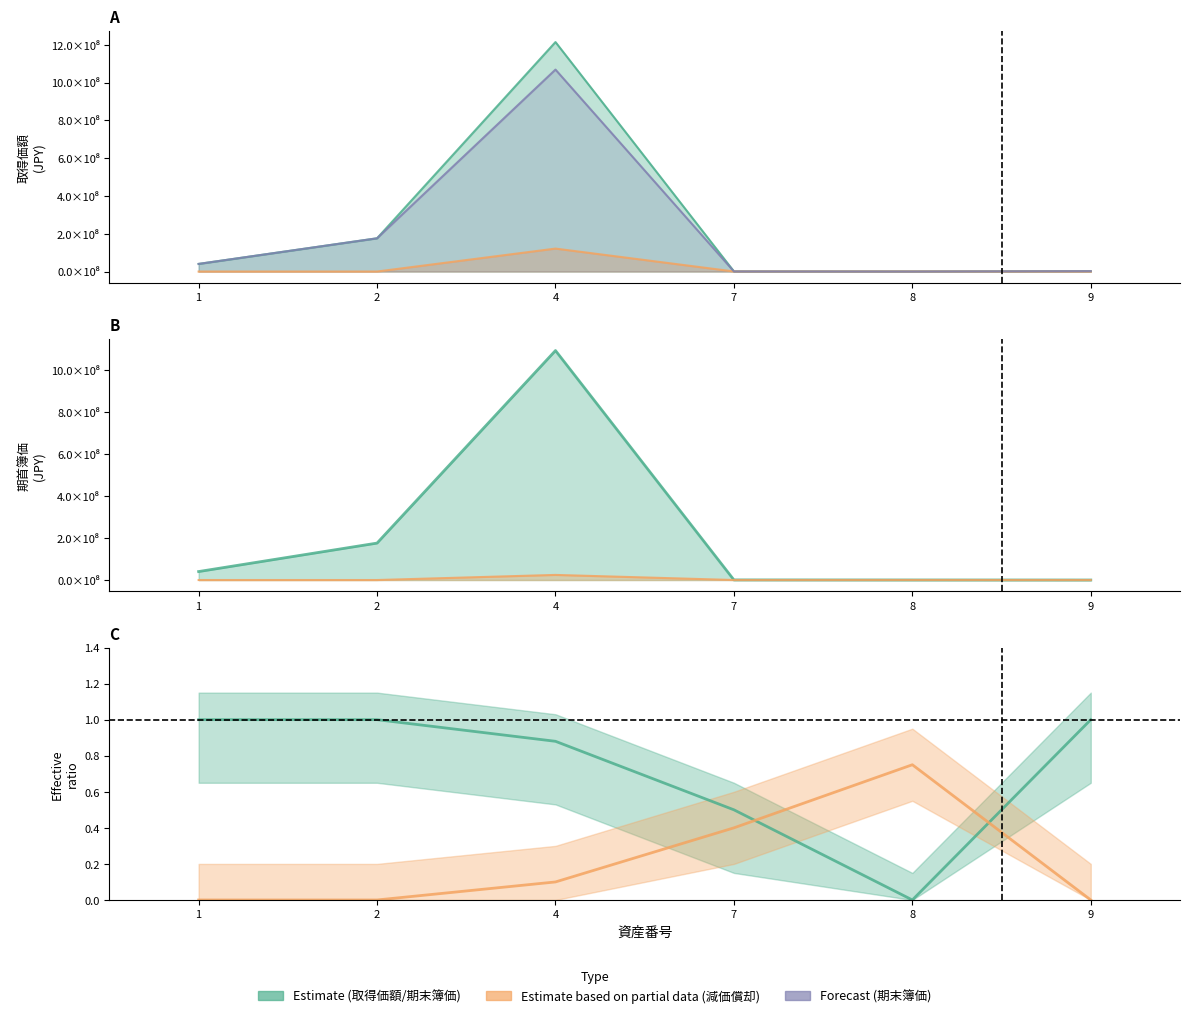

Which label corresponds to the largest value in the chart?

4